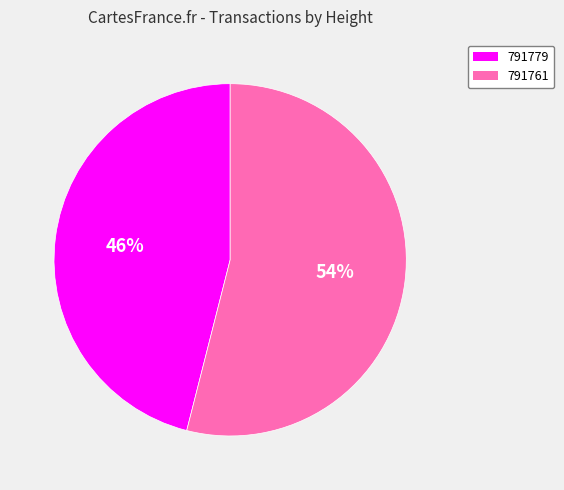

How many slices are in this pie chart?

2